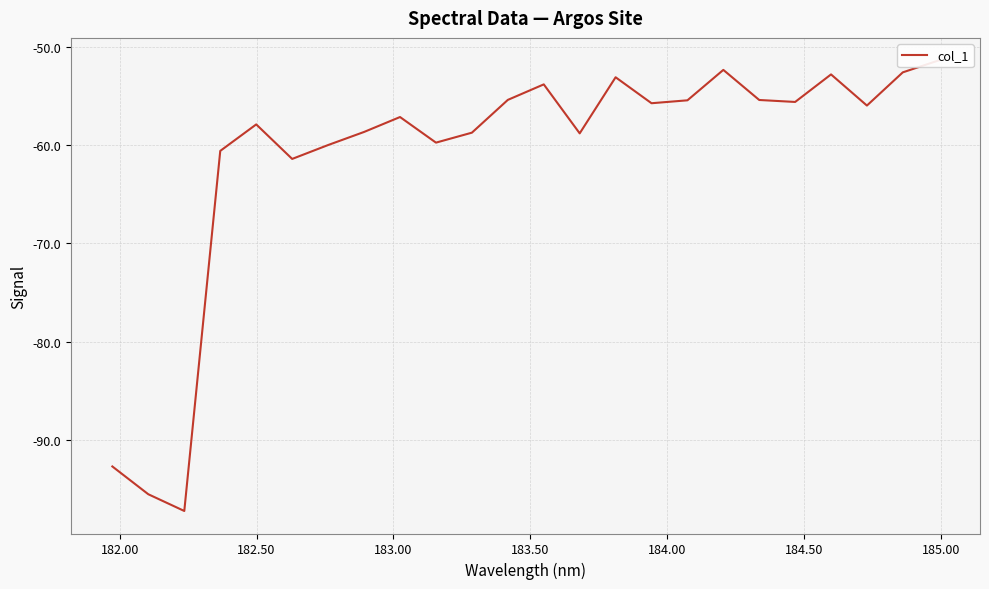

How many data points does each series have?

24